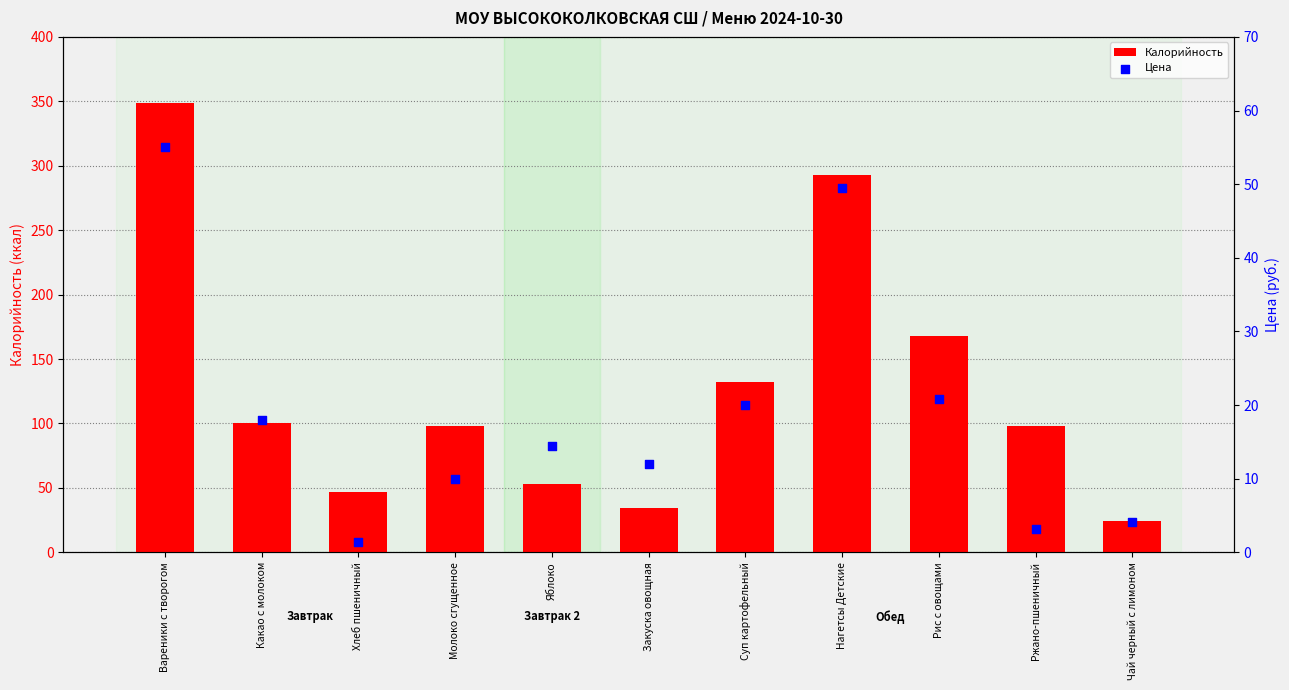

Which series has the widest spread of Y values?

Калорийность